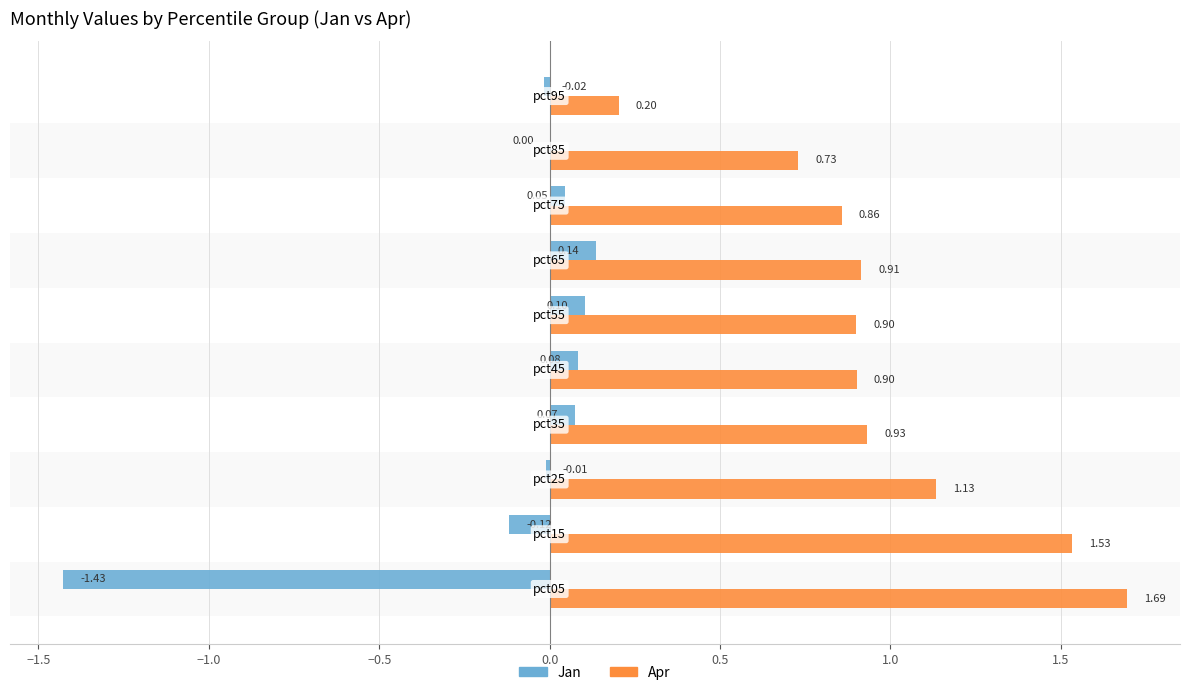

How many distinct data groups are displayed?

2